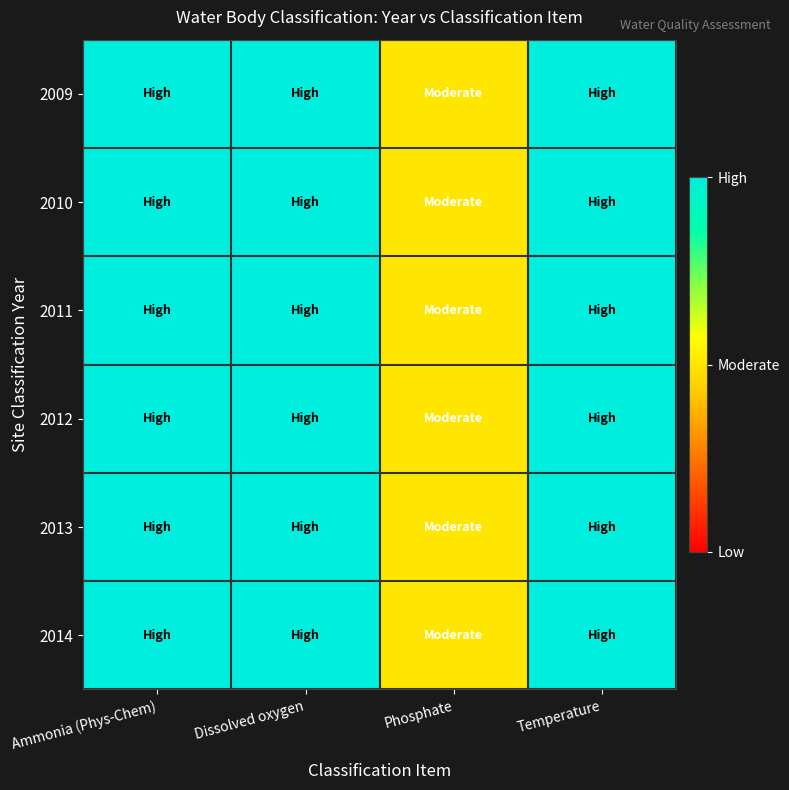

Between Ammonia (Phys-Chem) and Phosphate, which is larger?

Ammonia (Phys-Chem)